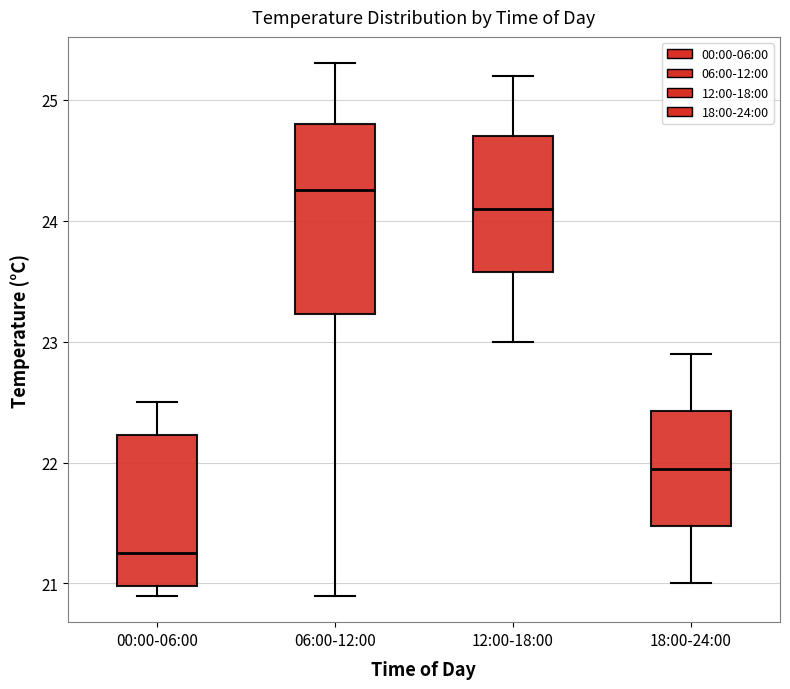

Which box is the tallest, from its lower edge to its upper edge?

06:00-12:00